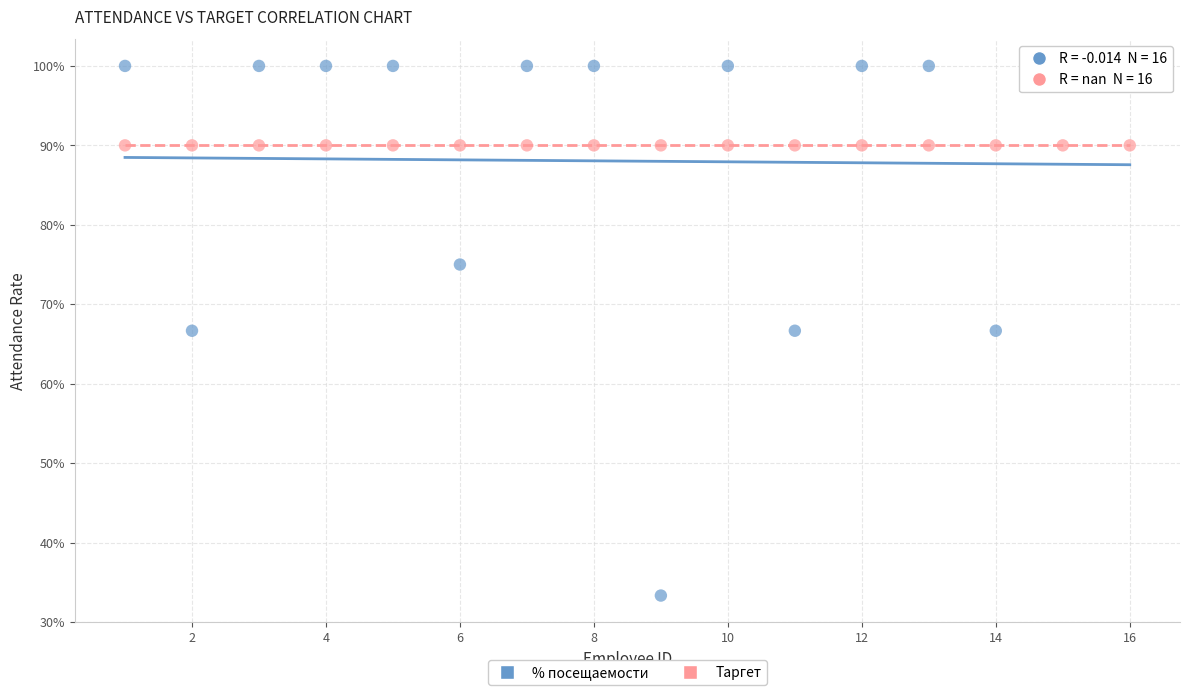

What are all the series names shown in the legend?

% посещаемости, Таргет